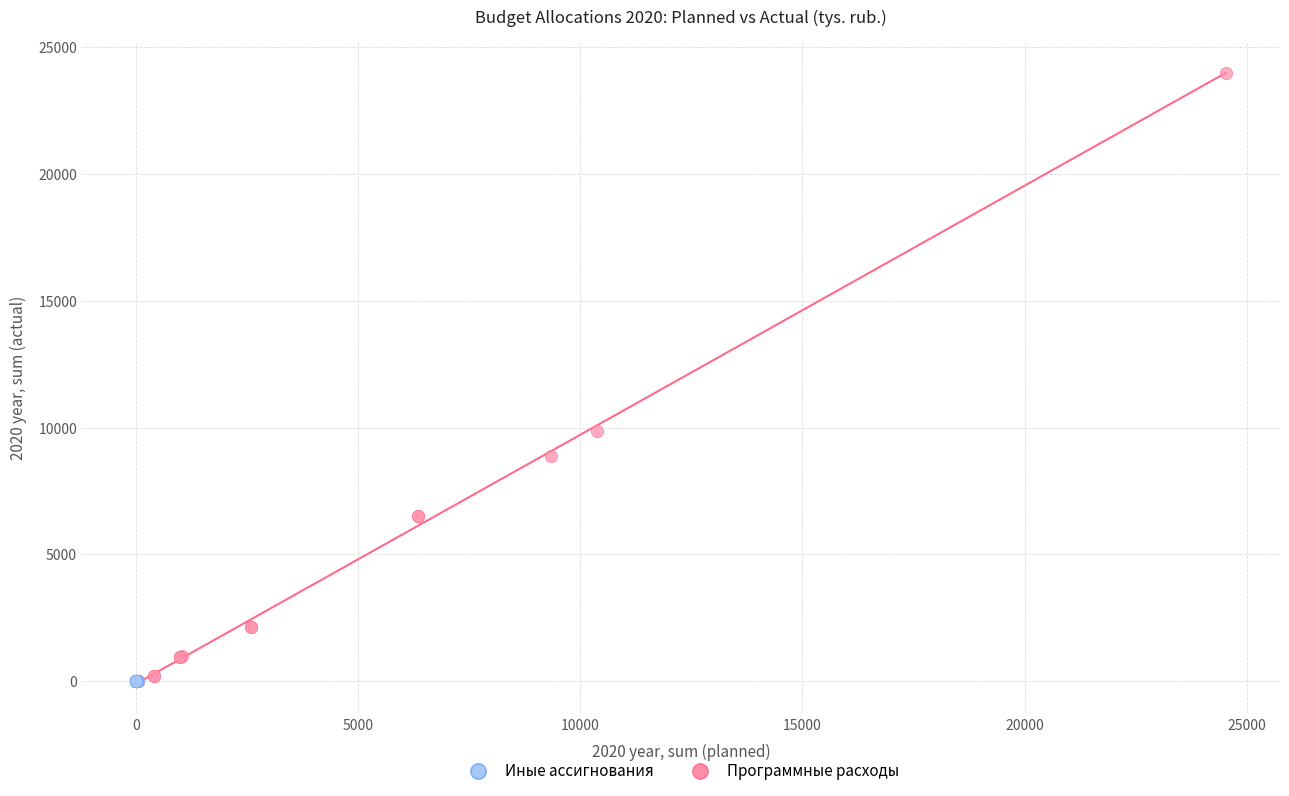

Which series has the largest Y range (max minus min)?

Программные расходы